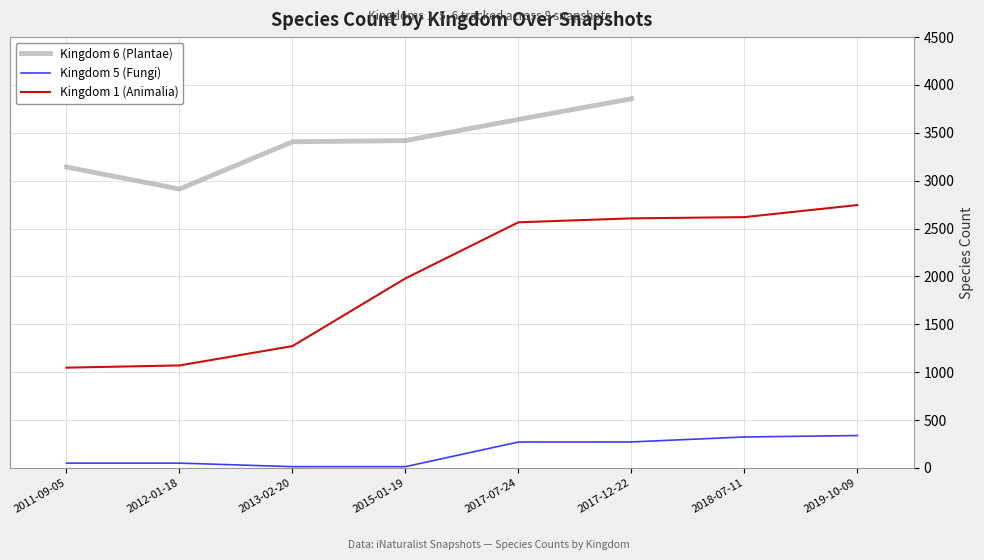

At 2012-01-18, list the series in order from largest to smallest.

Kingdom 6 (Plantae), Kingdom 1 (Animalia), Kingdom 5 (Fungi)